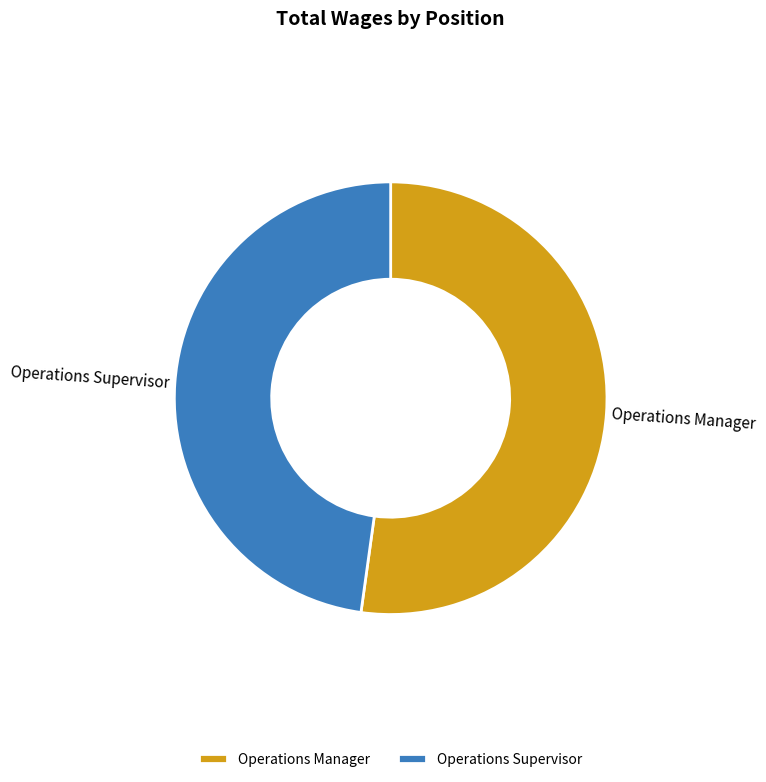

Between Operations Supervisor and Operations Manager, which is larger?

Operations Manager